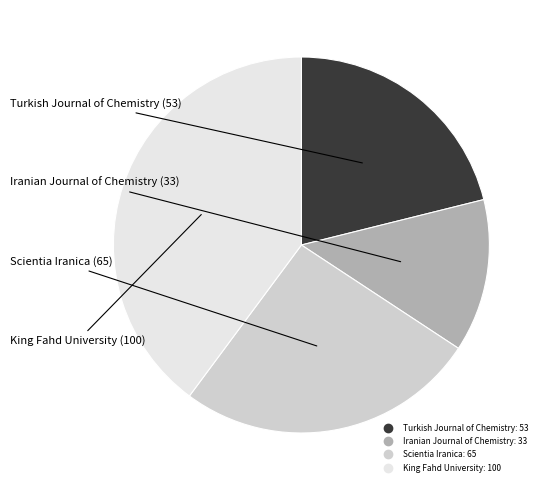

Does Scientia Iranica account for over 50% of the chart?

No